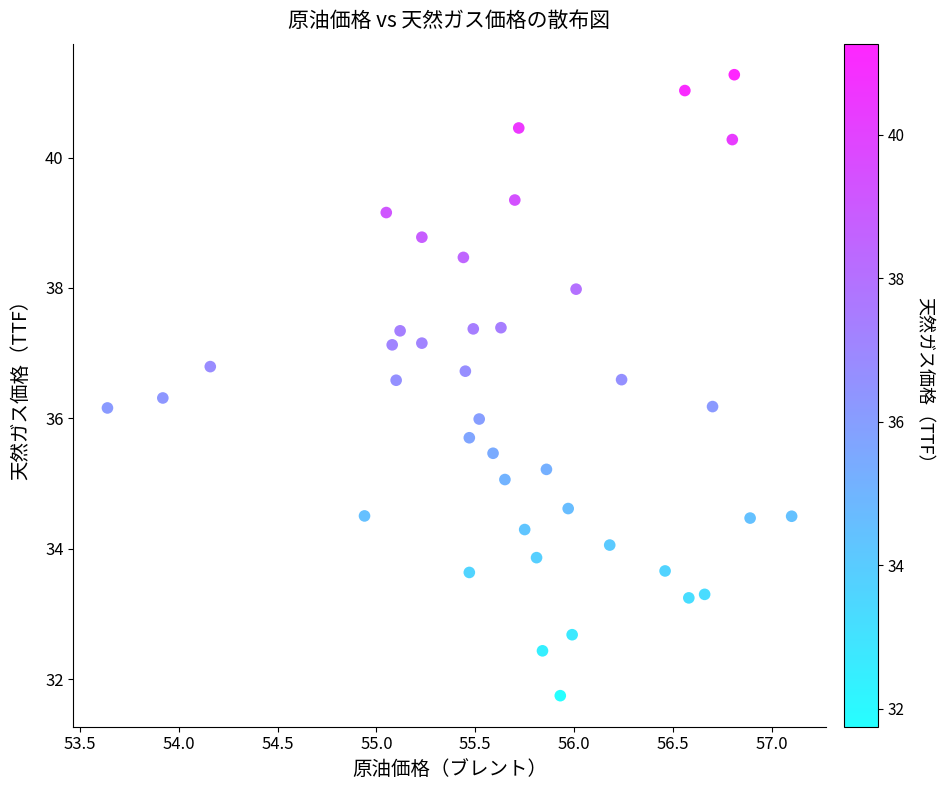

What is the range of Y values (max minus min)?

9.5